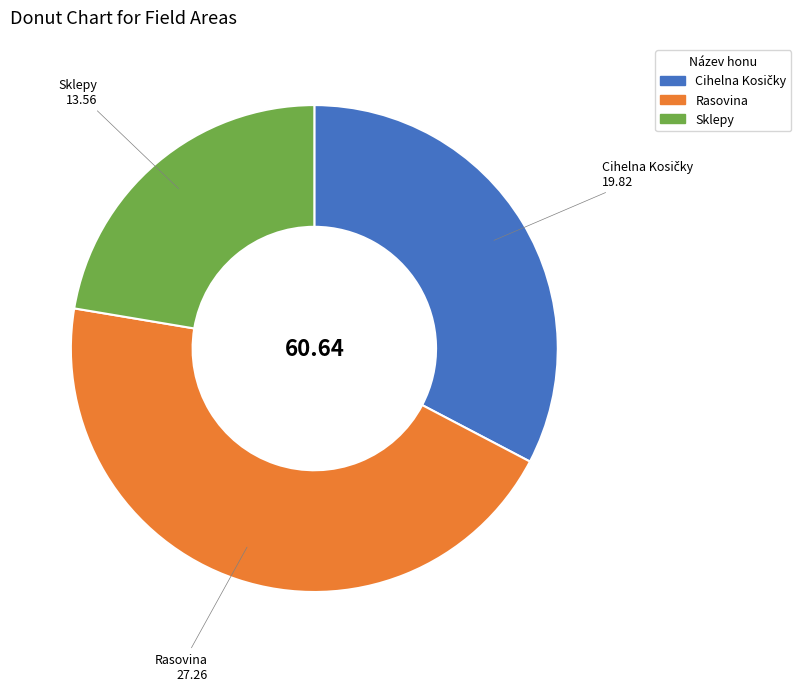

Count the number of slices in the pie.

3